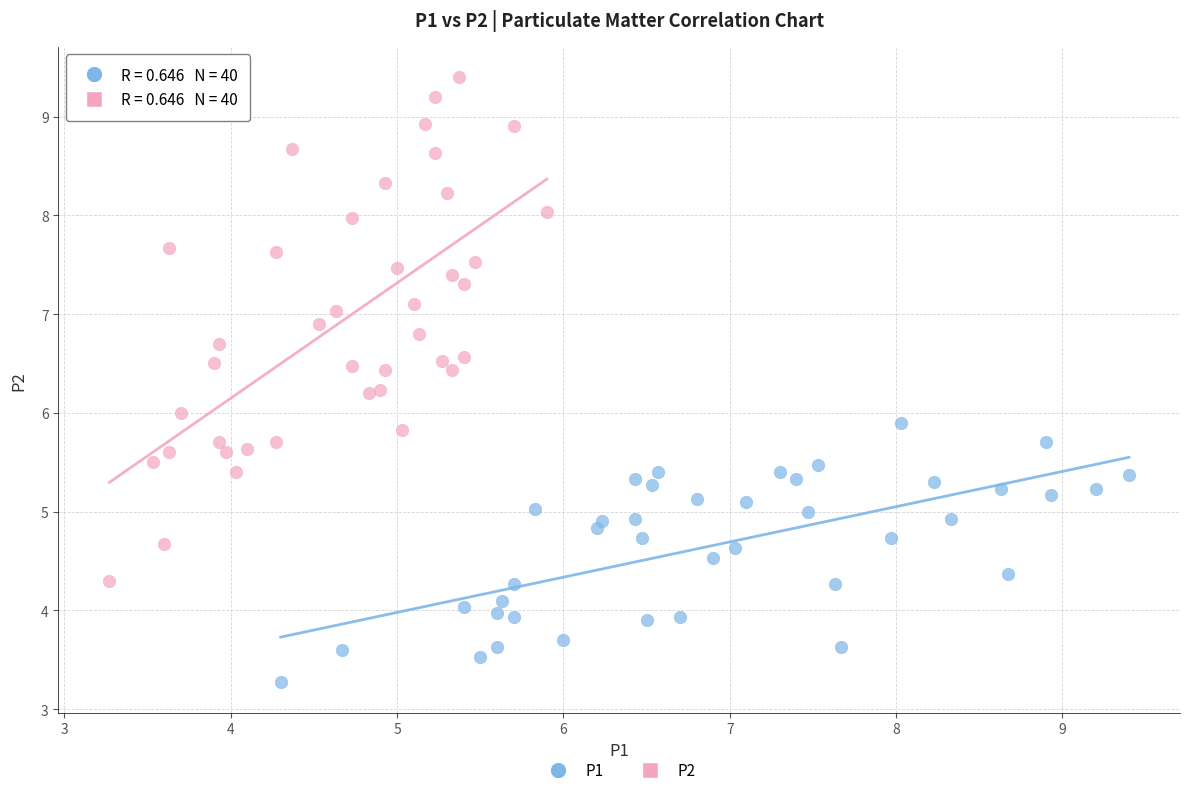

Which series has the largest Y range (max minus min)?

P2